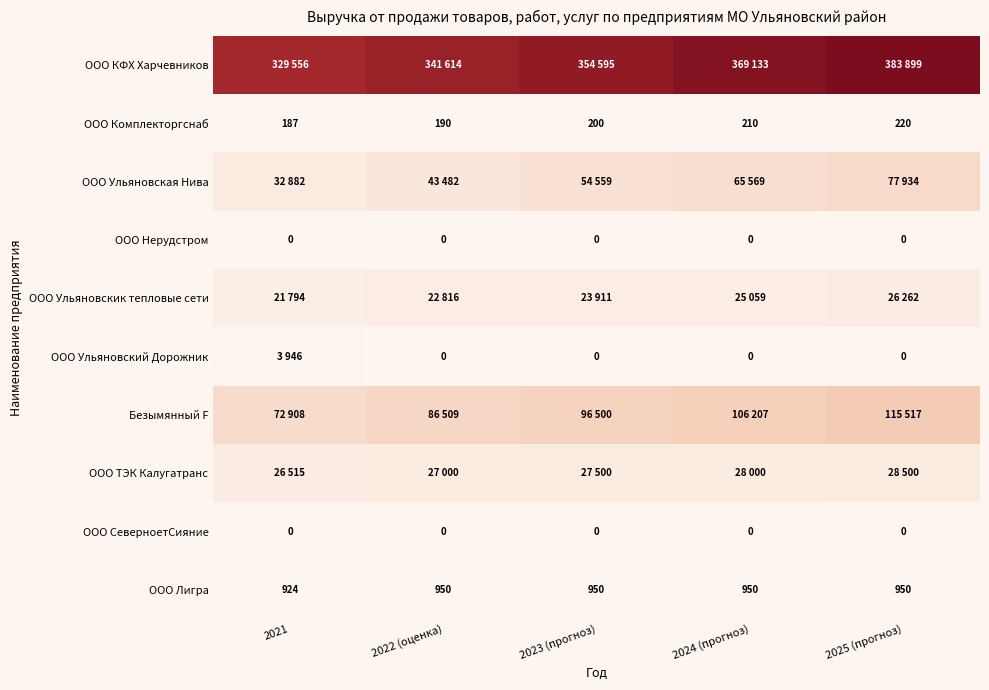

What is the sum of the ООО Комплекторгснаб values at 2024 (прогноз) and 2025 (прогноз)?

430